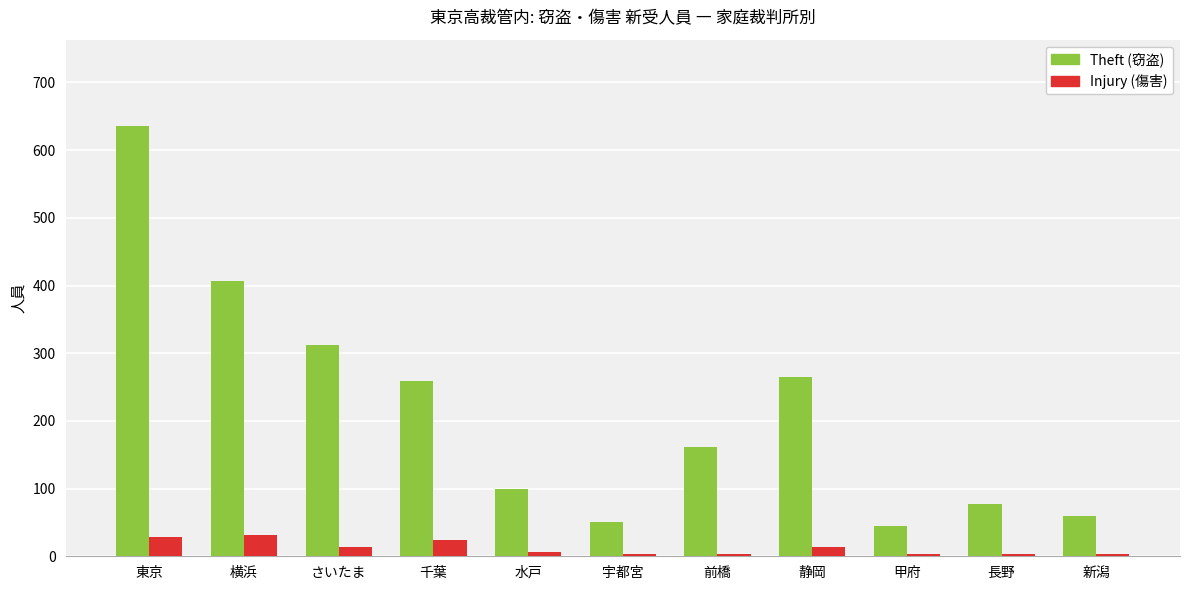

Which series has the widest spread of values?

Theft (窃盗)